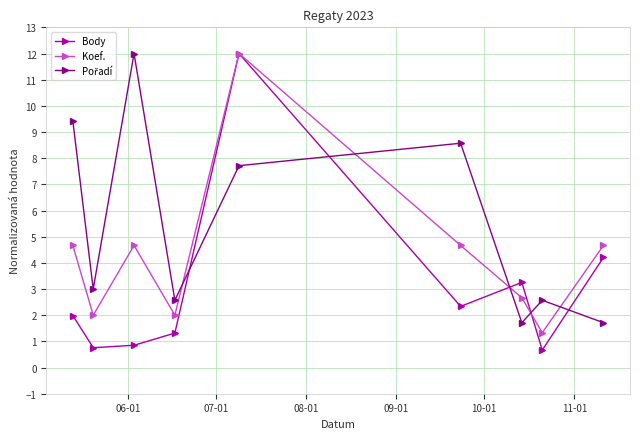

What is the maximum value for Koef.?

12.0